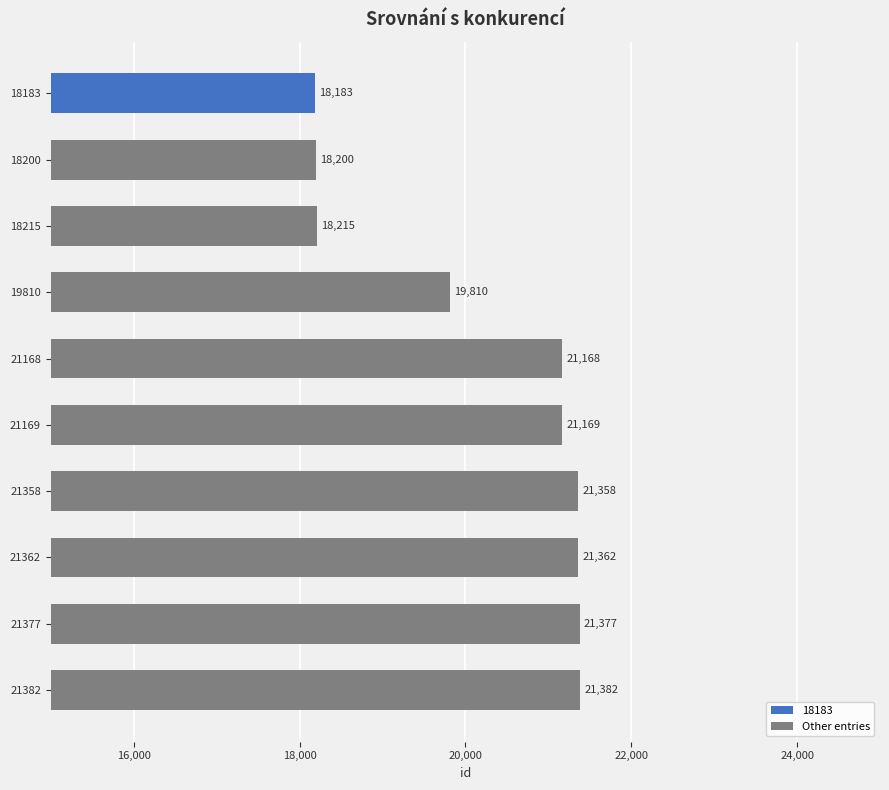

Is it true that Other entries equals 21382 at 21382?

True